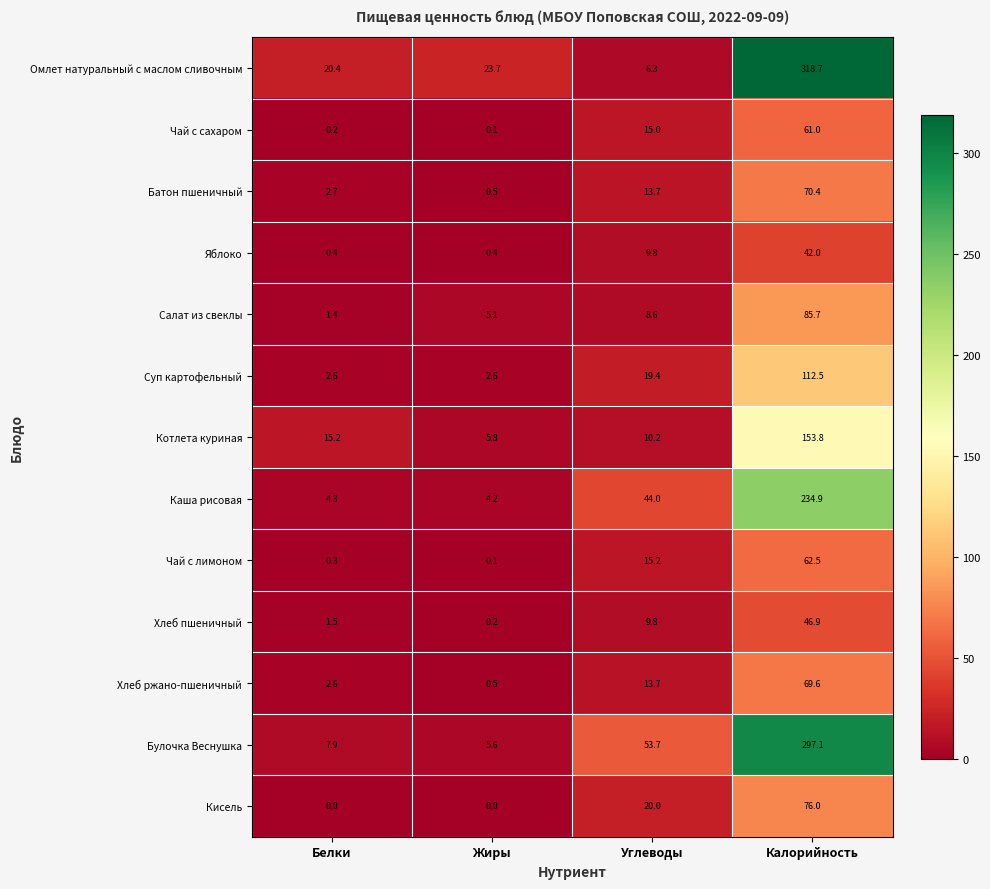

At which category is the sum across all series the highest?

Калорийность